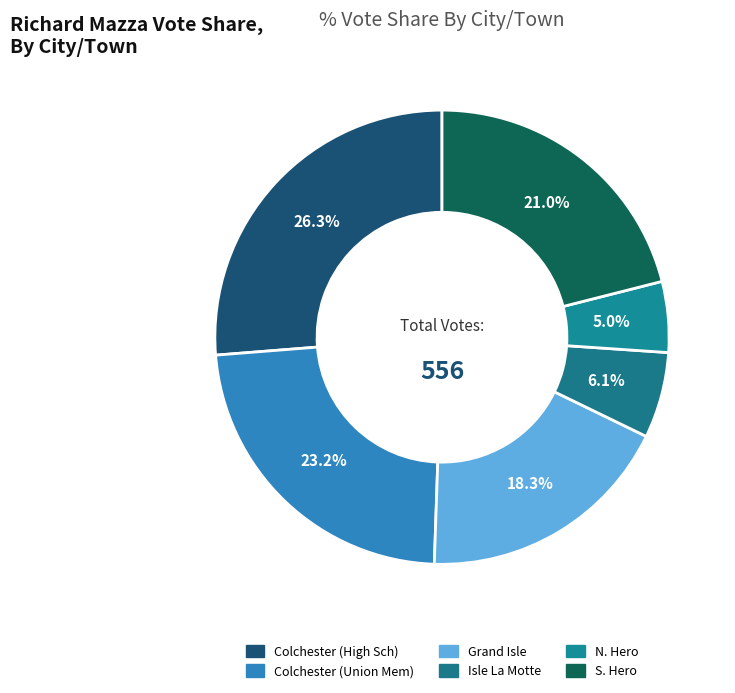

Is it true that Colchester (High Sch) is 26% of the pie?

True